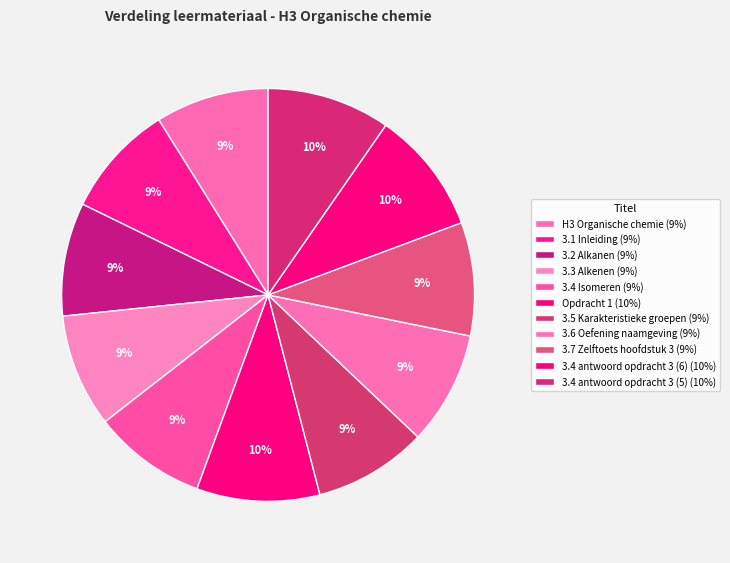

How many segments does this pie chart have?

11